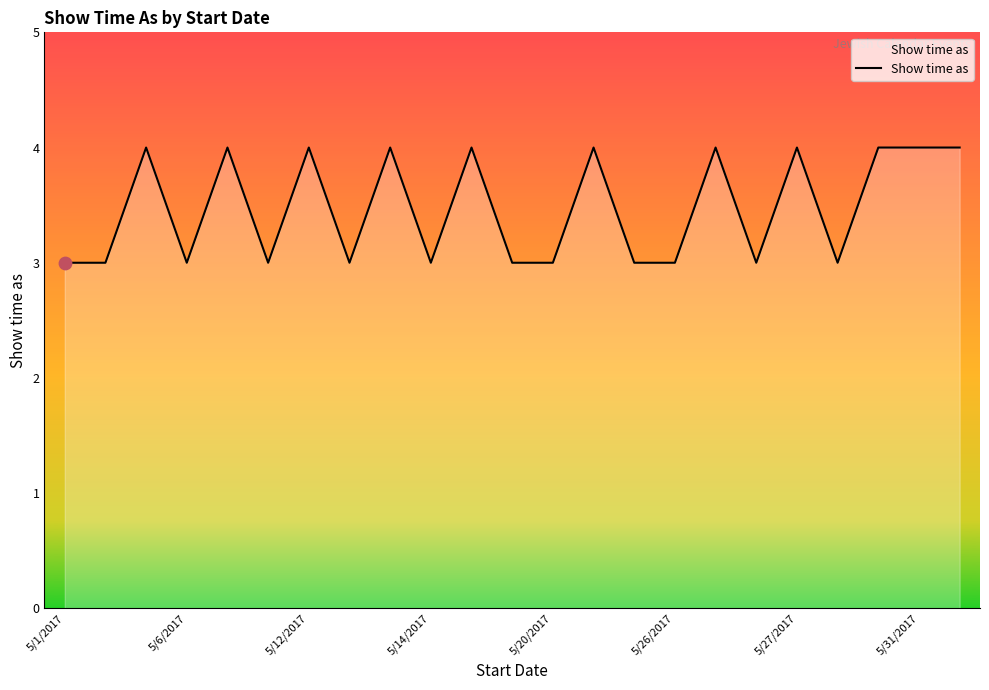

What is the maximum value shown in the chart?

4